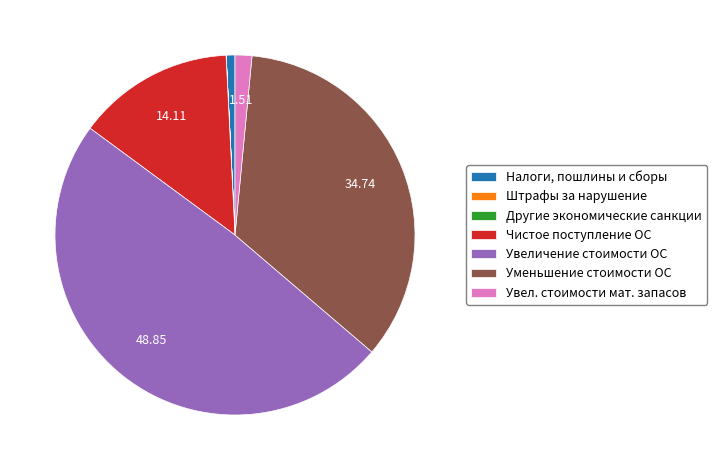

Is there a majority slice in this chart?

No